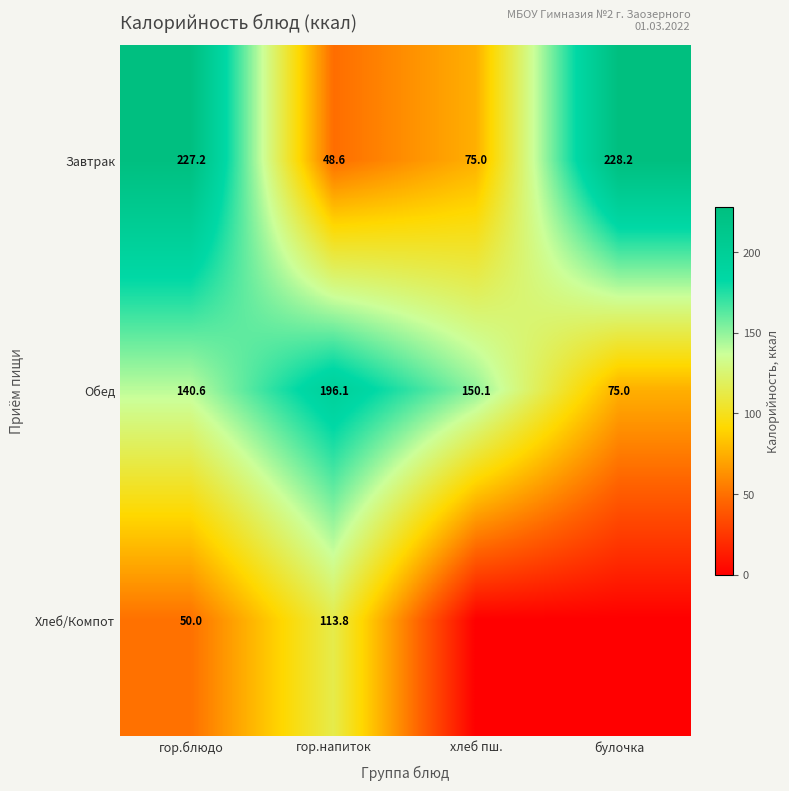

What is the greatest value displayed?

228.2